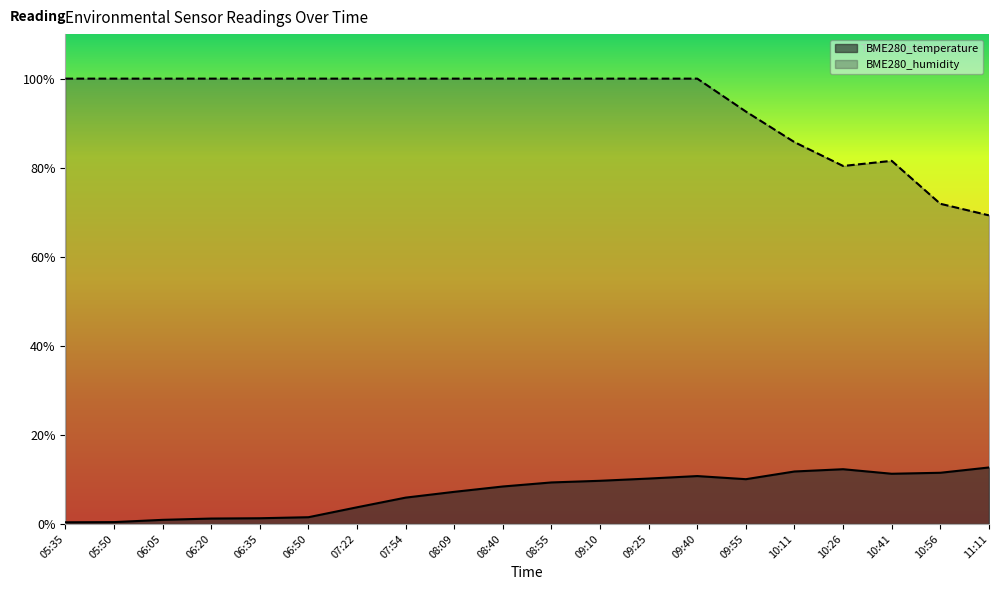

Reading left to right, list all the values displayed in this chart.

BME280_temperature: 0.4	0.4	0.9	1.2	1.3	1.5	3.7	5.9	7.2	8.4	9.3	9.7	10.2	10.8	10.1	11.8	12.3	11.3	11.5	12.7
BME280_humidity: 100.0	100.0	100.0	100.0	100.0	100.0	100.0	100.0	100.0	100.0	100.0	100.0	100.0	100.0	92.6	85.7	80.4	81.5	71.9	69.3